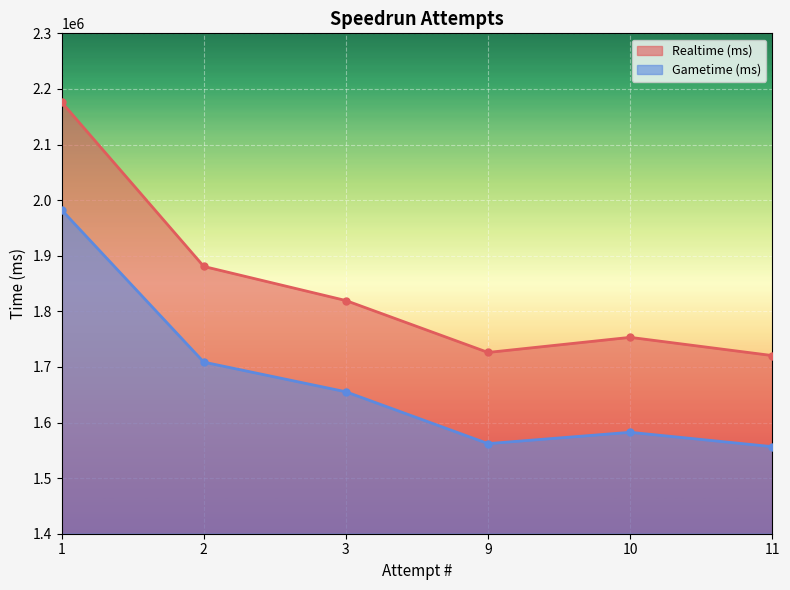

What is the sum of all Gametime (ms) values?

10047238